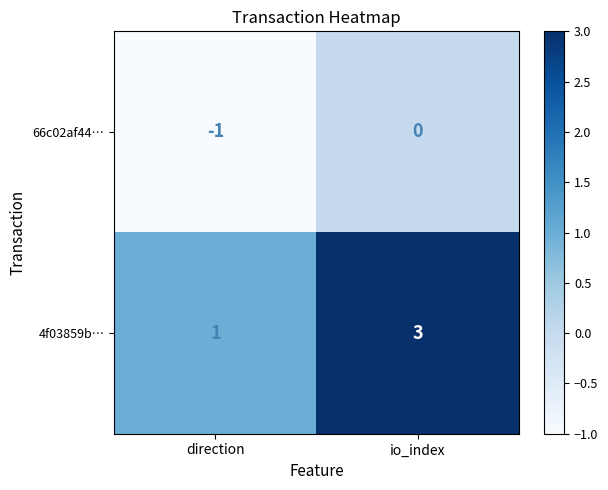

Which series has the largest range (max minus min)?

4f03859b…